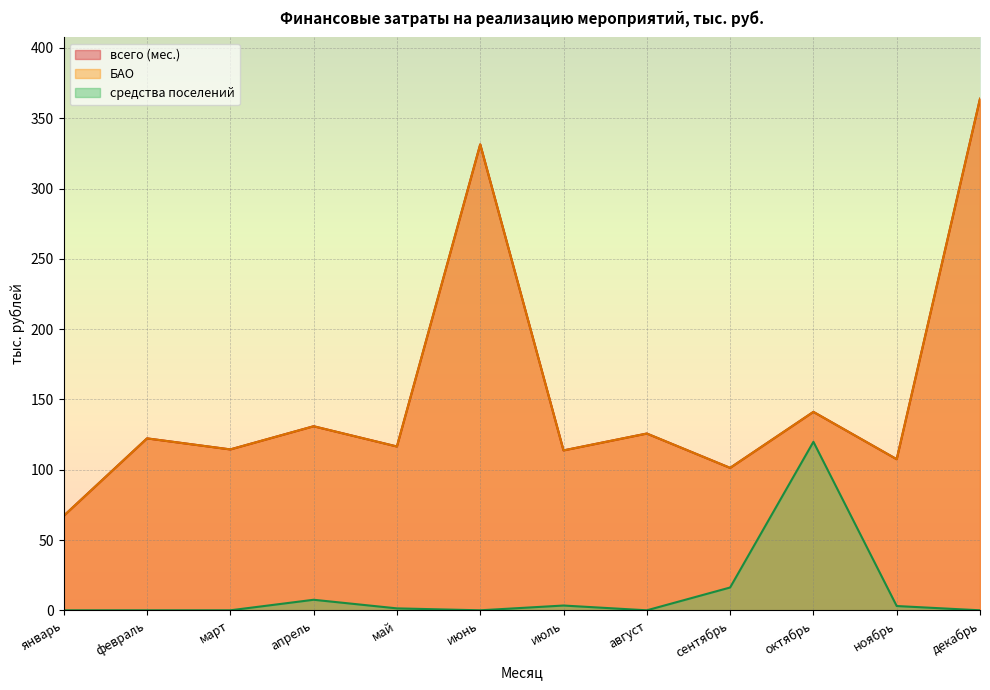

What value does the БАО series have at февраль?

122.3